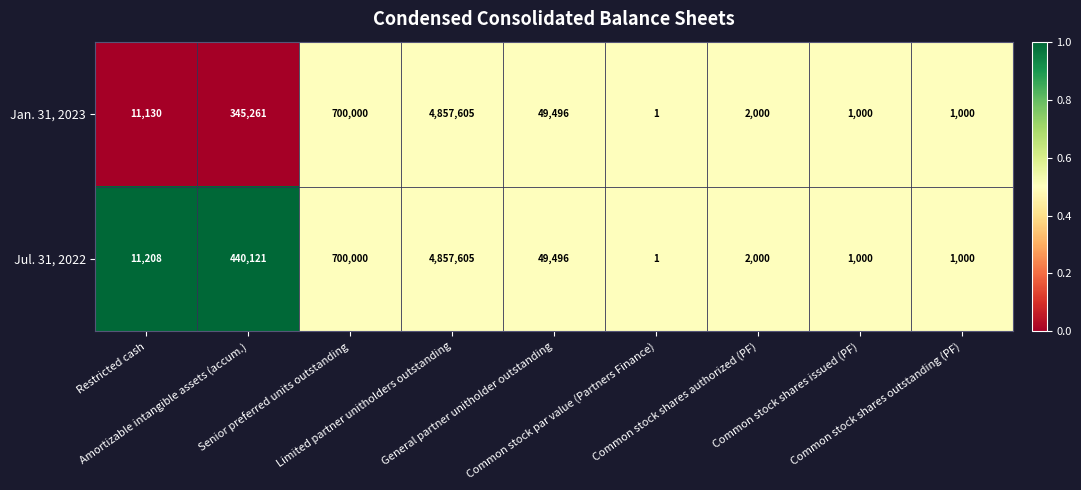

What is the sum of all Jan. 31, 2023 values?

5967493